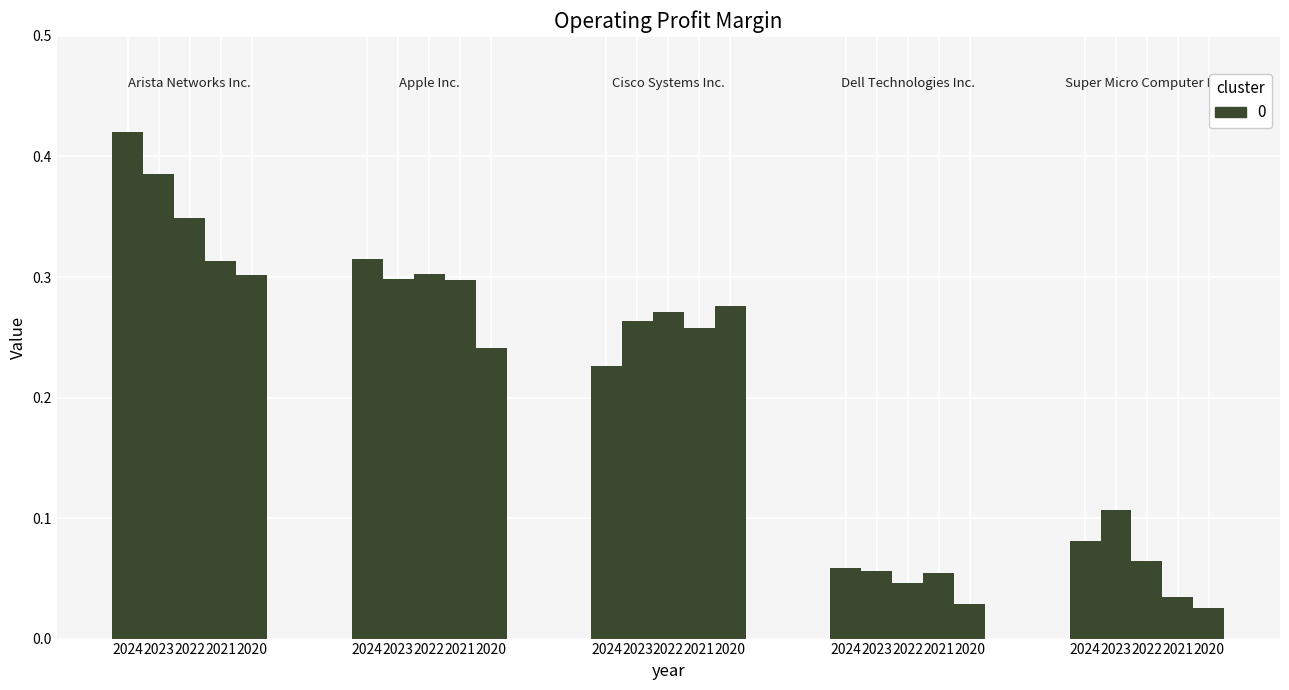

Are the bars horizontal?

No